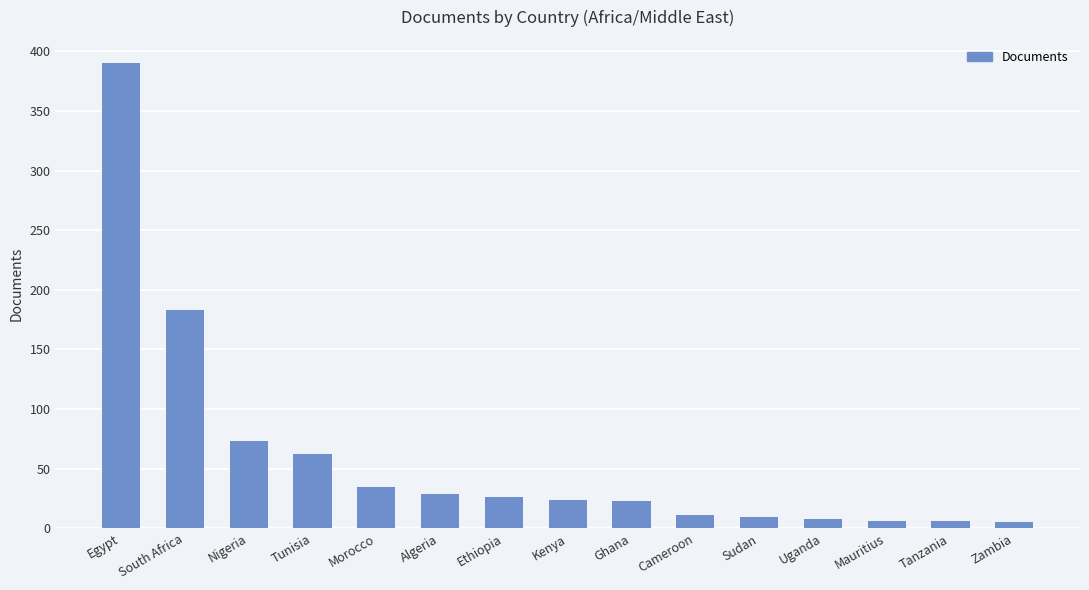

Which has a higher value, Nigeria or Kenya?

Nigeria